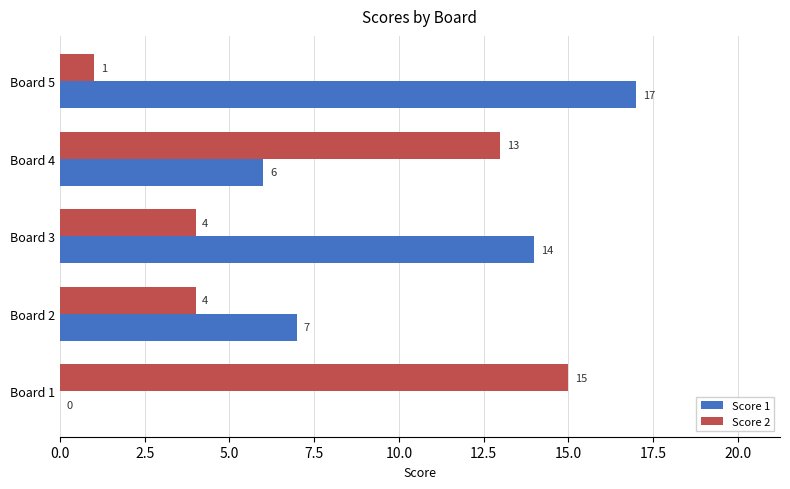

Which label corresponds to the largest value in the chart?

Board 5